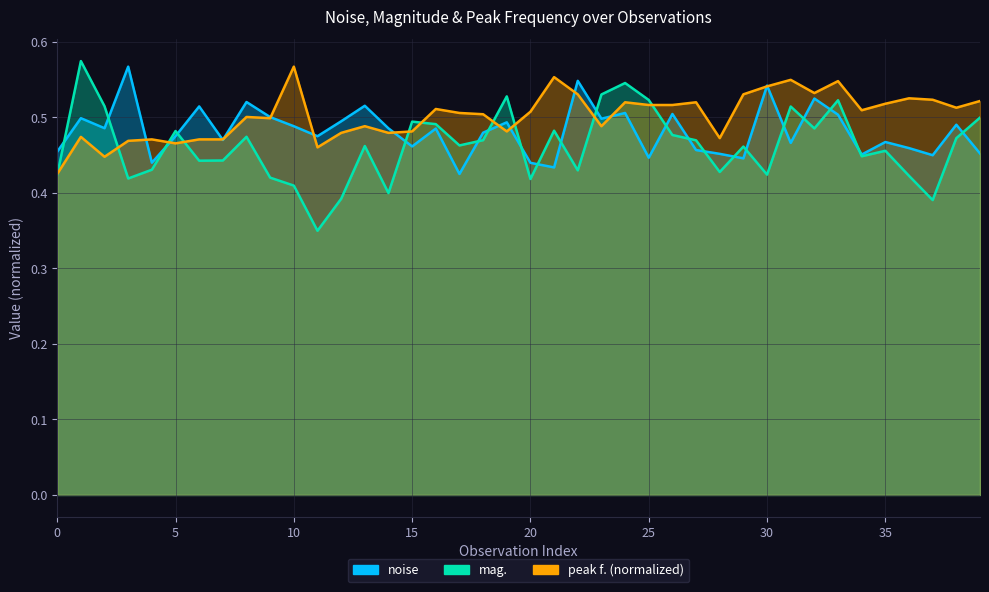

Is the value of noise at 9 greater than the value of peak f. at 17?

No